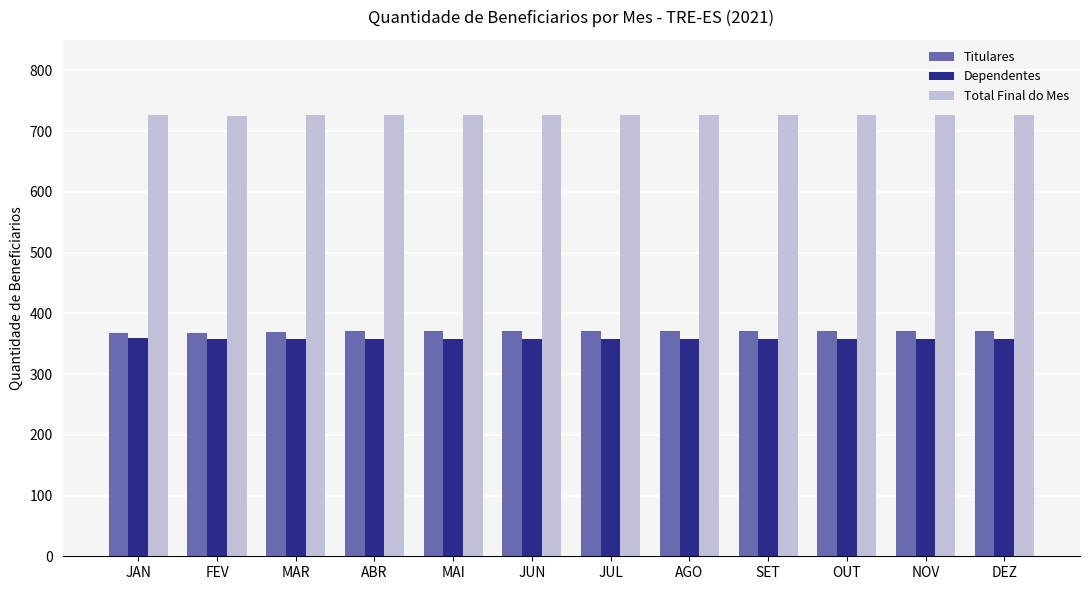

What is the difference between the Total Final do Mes values at DEZ and MAR?

1